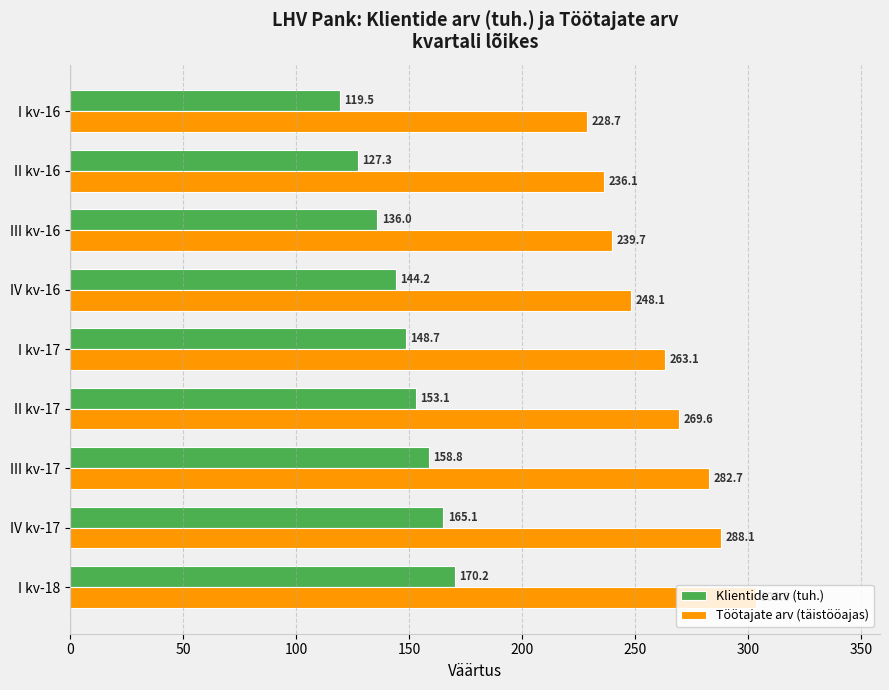

At III kv-17, list the series in order from largest to smallest.

Töötajate arv (täistööajas), Klientide arv (tuh.)